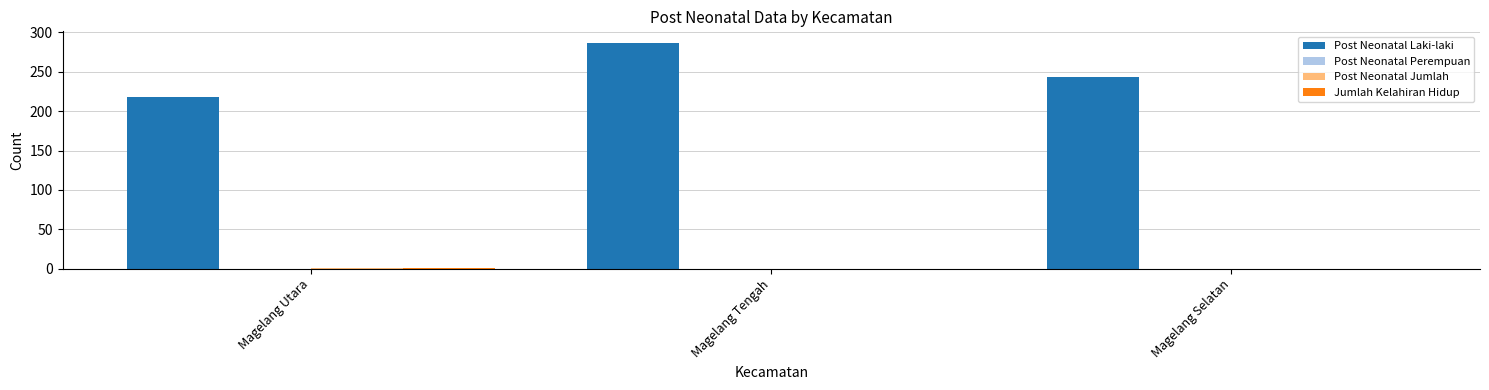

Does the chart contain stacked bars?

No